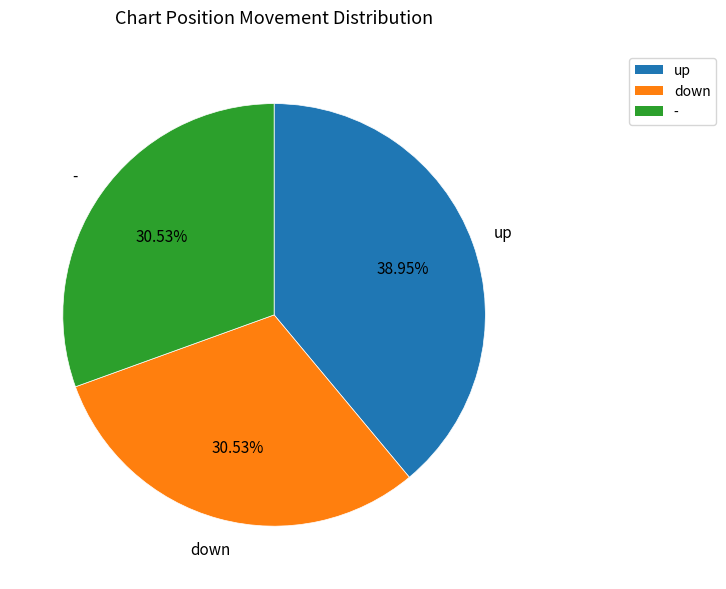

Which slice is the largest?

up